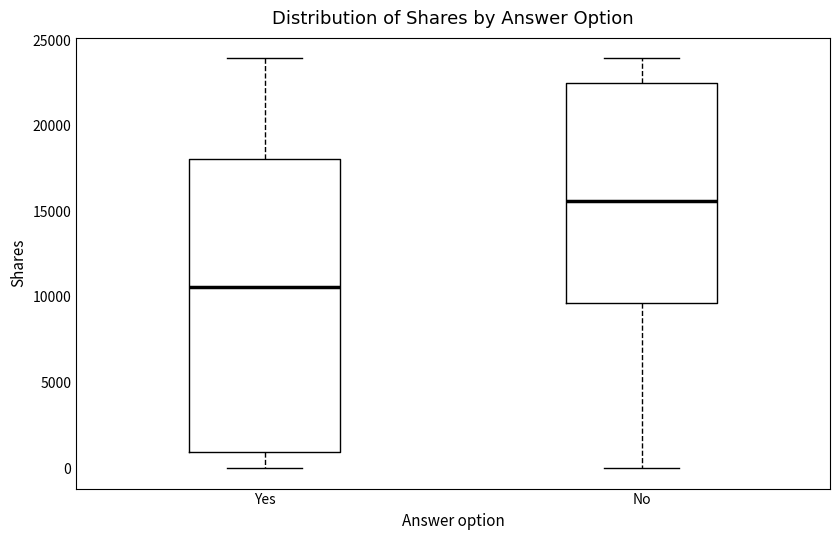

Reading left to right, transcribe this box plot: for each box, give where its median line is, the range the box spans, and where its two whiskers end, as read against the y-axis. The values are not printed on the chart, so give them approximately, as read against the axis.

Yes: median 10500, box 1000 to 18000, whiskers 0 to 24000
No: median 15500, box 9500 to 22500, whiskers 0 to 24000